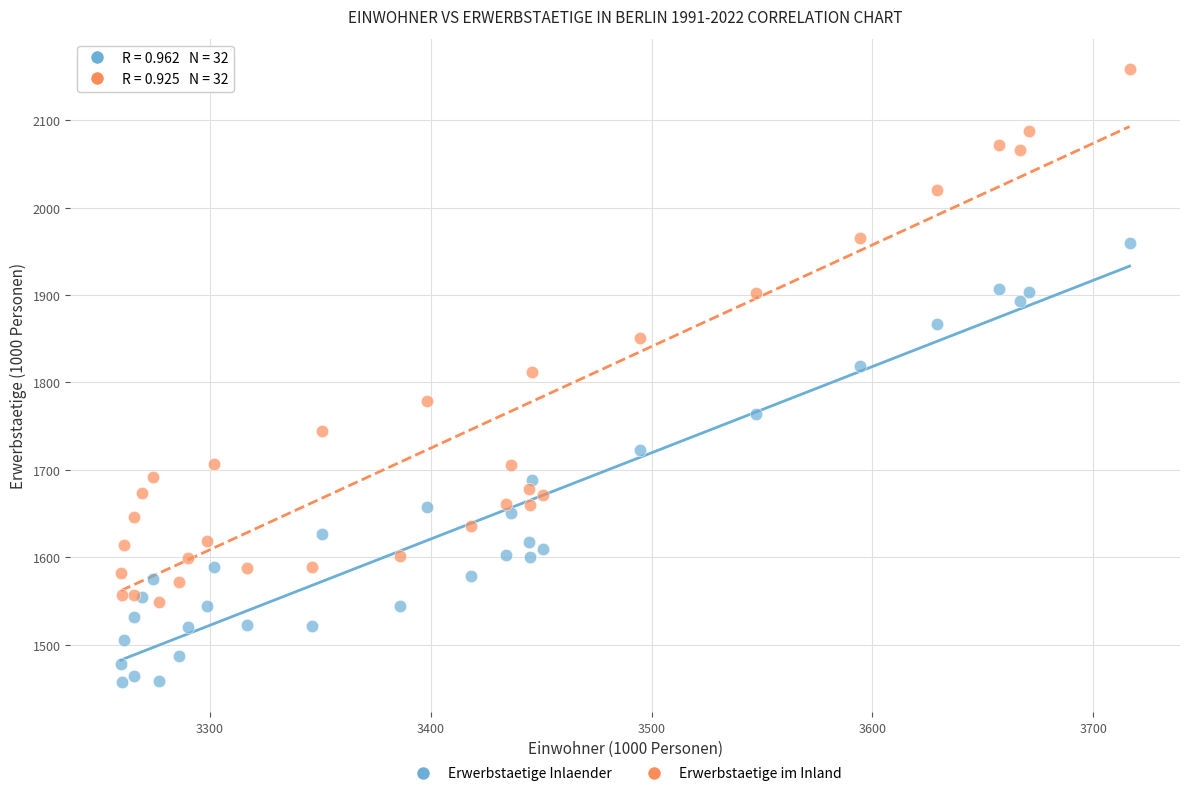

Which series has the widest spread of Y values?

Erwerbstaetige im Inland